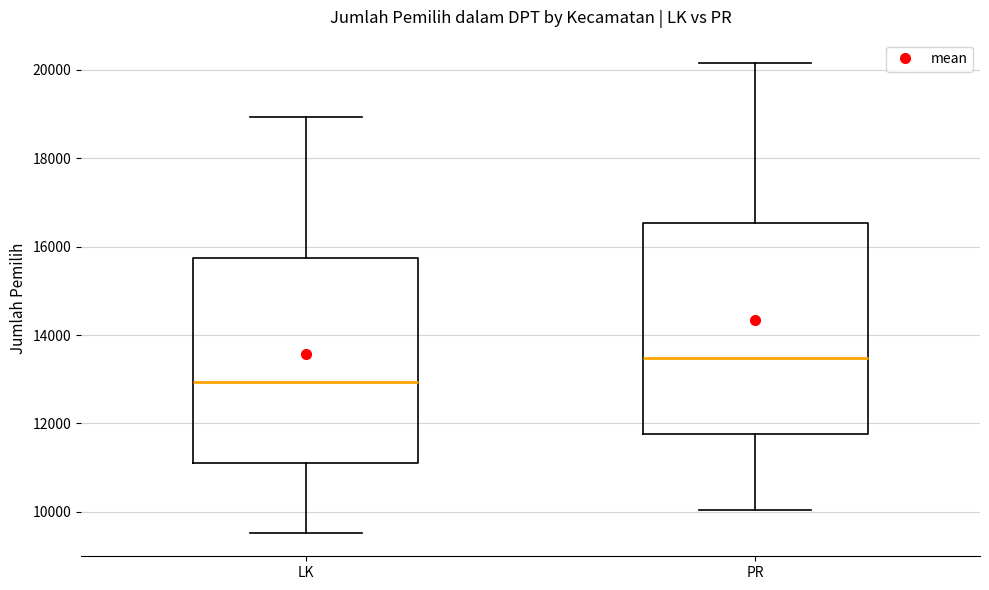

Which box has the lowest median line?

LK